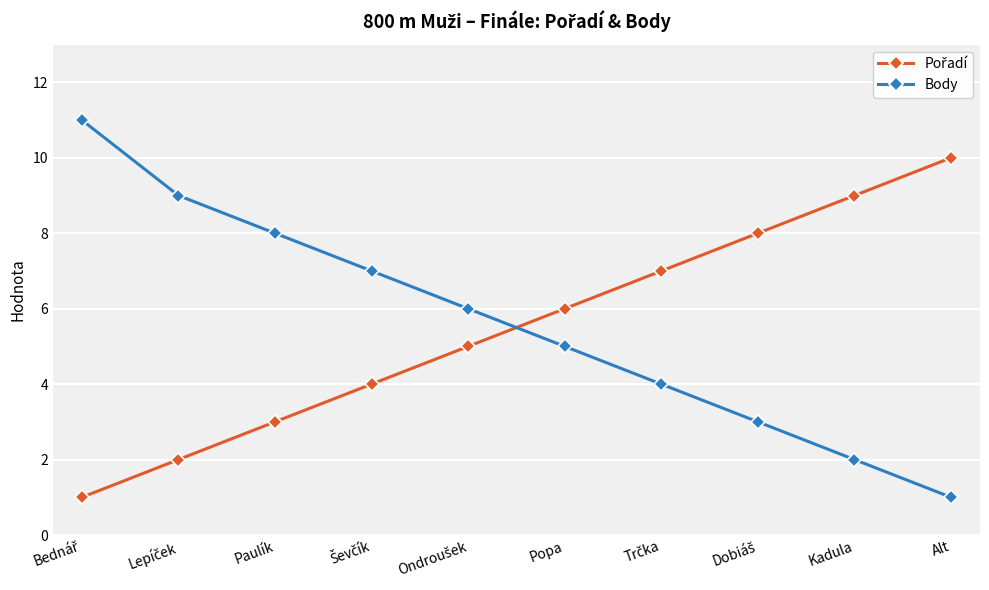

What position from the left is Alt?

10